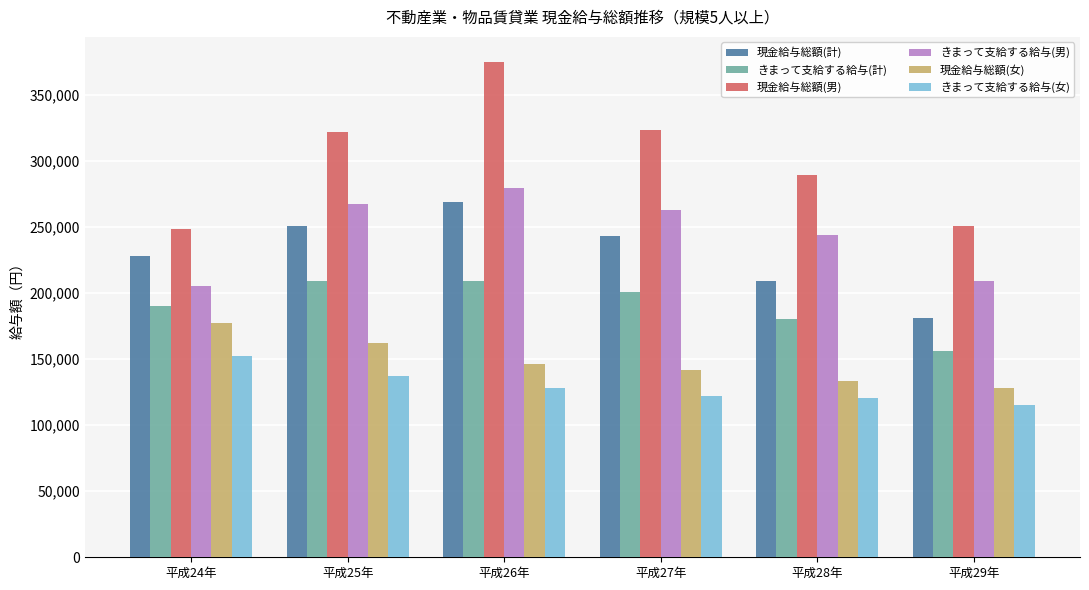

The value of きまって支給する給与(女) at 平成29年 is 24115. True or false?

False